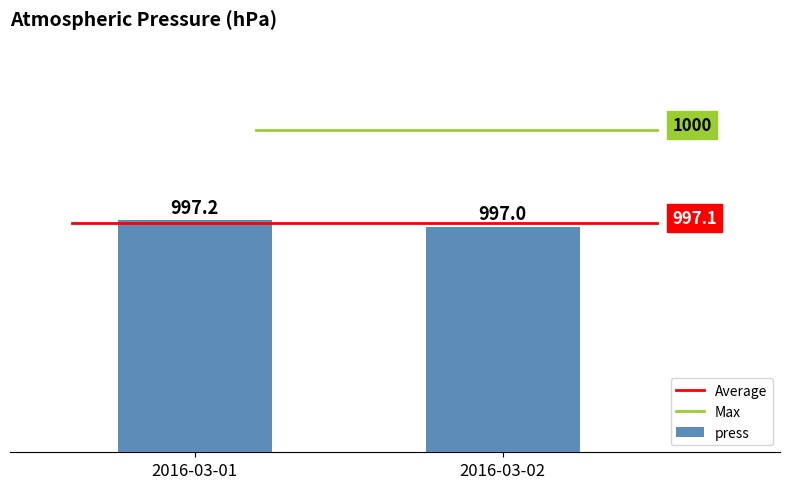

Rank the categories by press value from highest to lowest.

2016-03-01, 2016-03-02